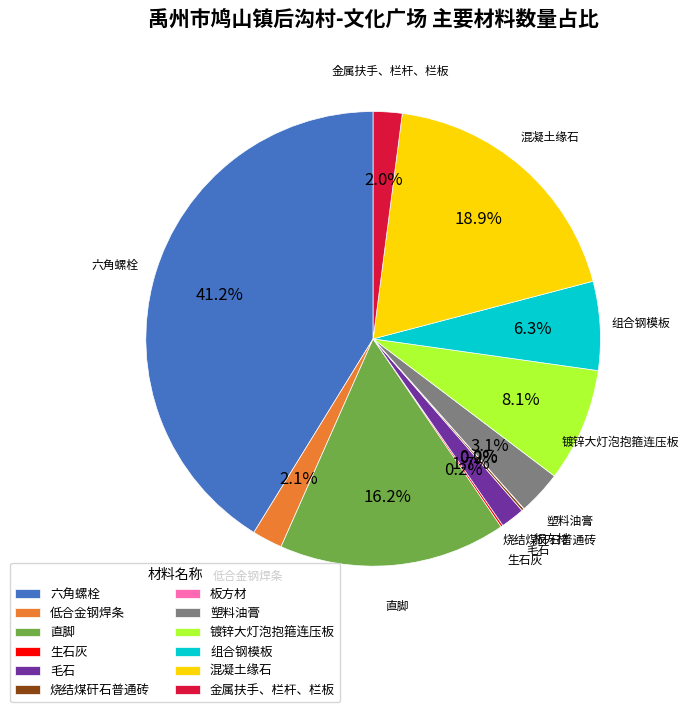

Which slice is the largest?

六角螺栓